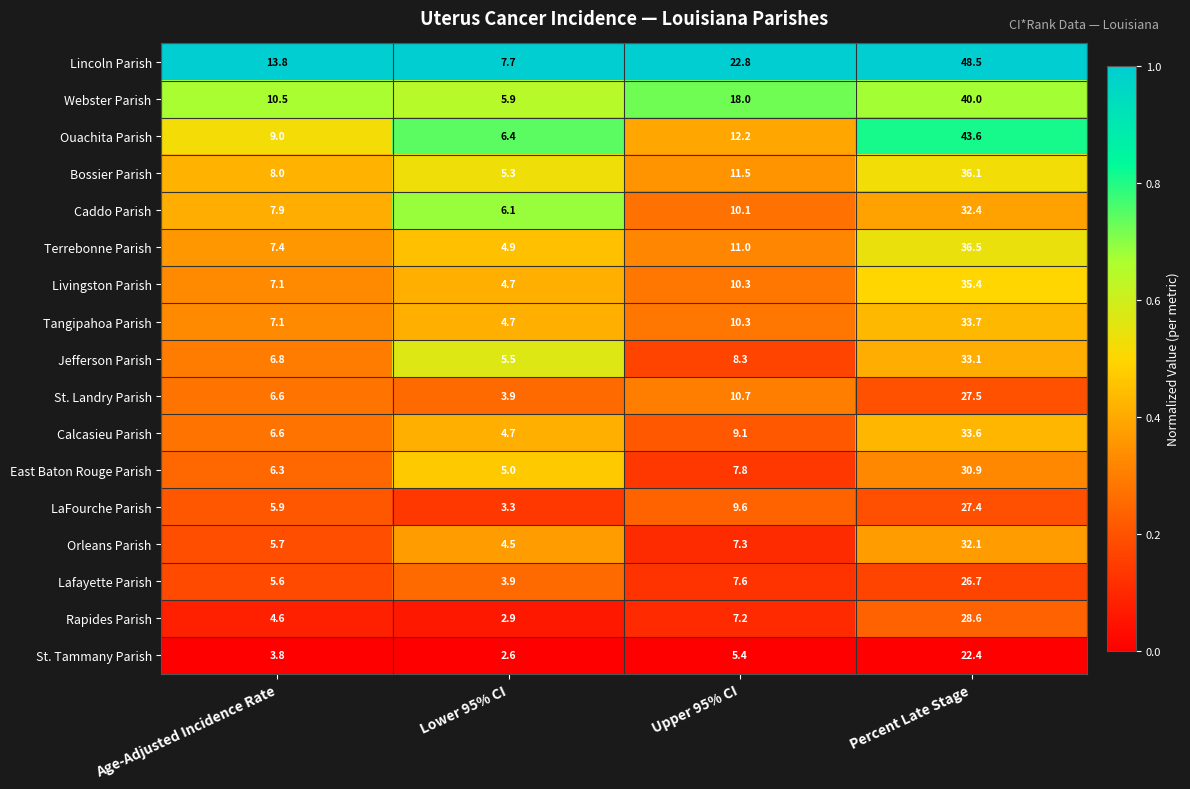

What is the difference between the maximum and minimum values in the St. Landry Parish series?

23.6